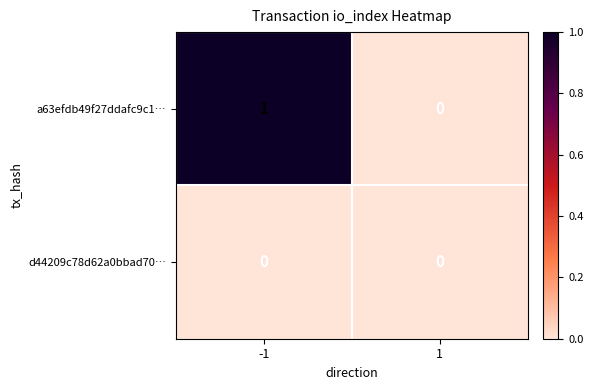

The value of d44209c78d62a0bbad70… at 1 is 0. True or false?

True